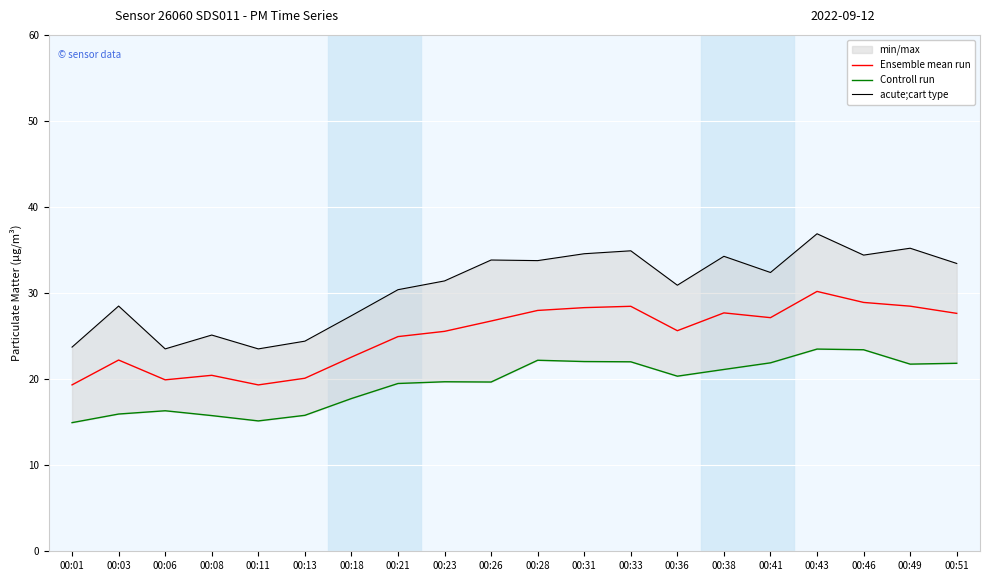

Count the number of categories in the chart.

20